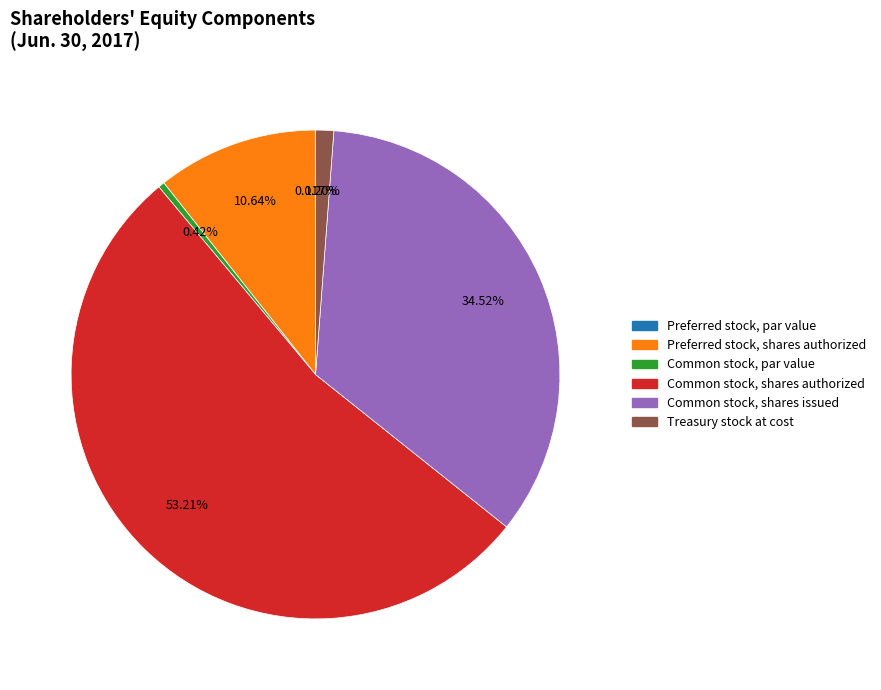

Is it true that Treasury stock at cost is 1% of the pie?

True